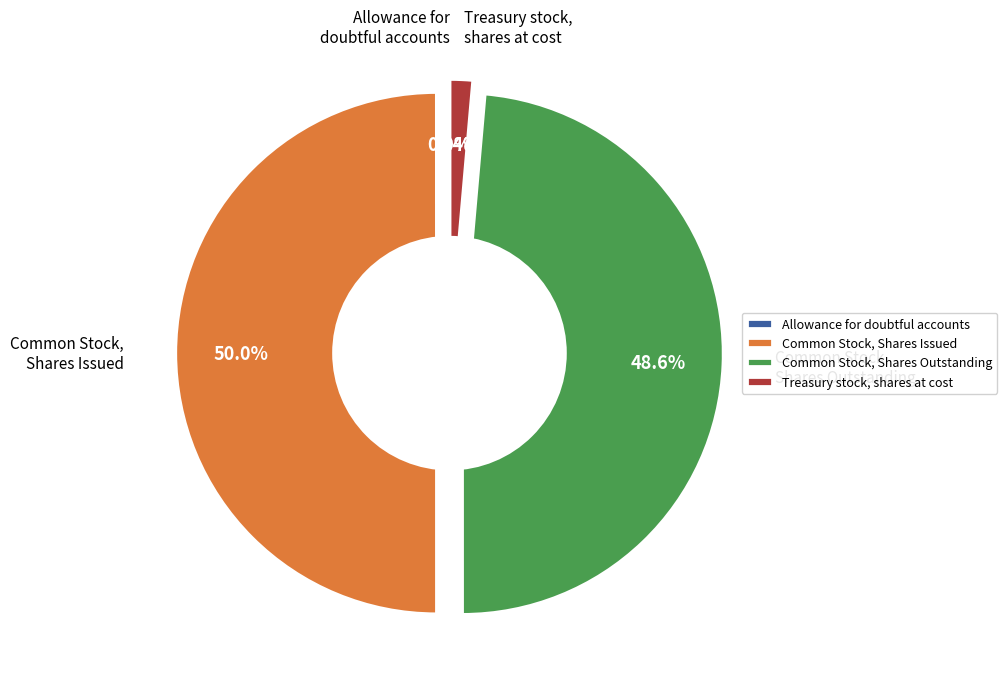

Is it true that Allowance for doubtful accounts is 0% of the pie?

True